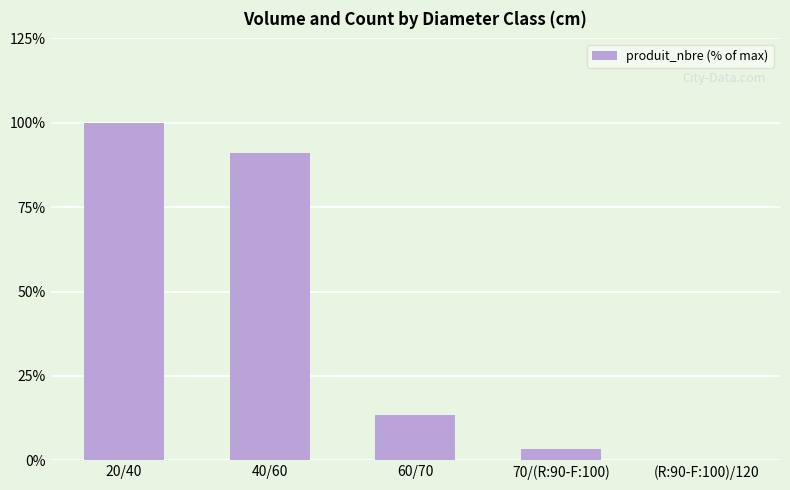

Between 60/70 and 20/40, which is larger?

20/40